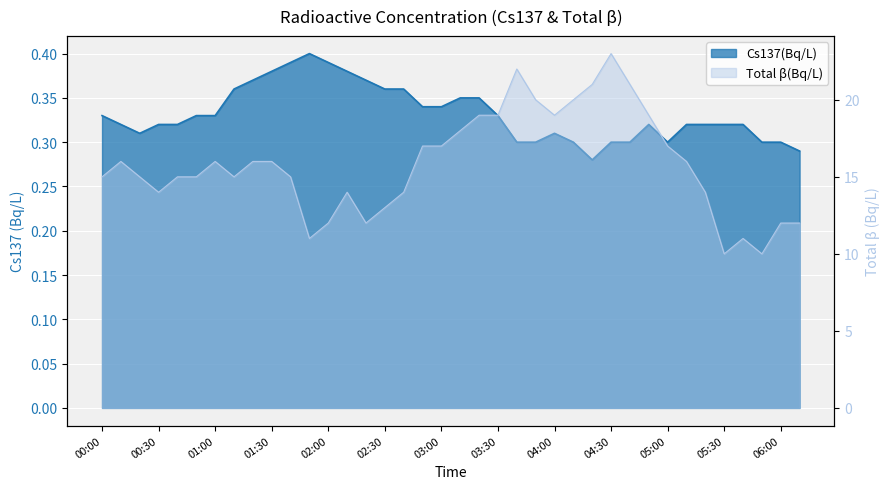

The Total_beta(Bq/L) series shows 19.0 at 03:30. True or false?

True